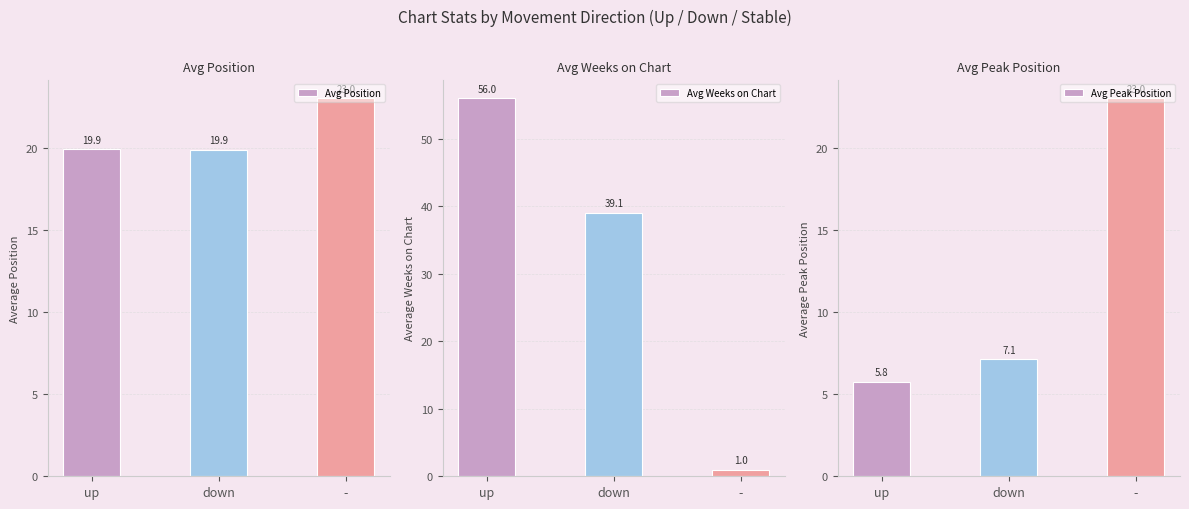

The value of Avg Peak Position at - is 4.8. True or false?

False